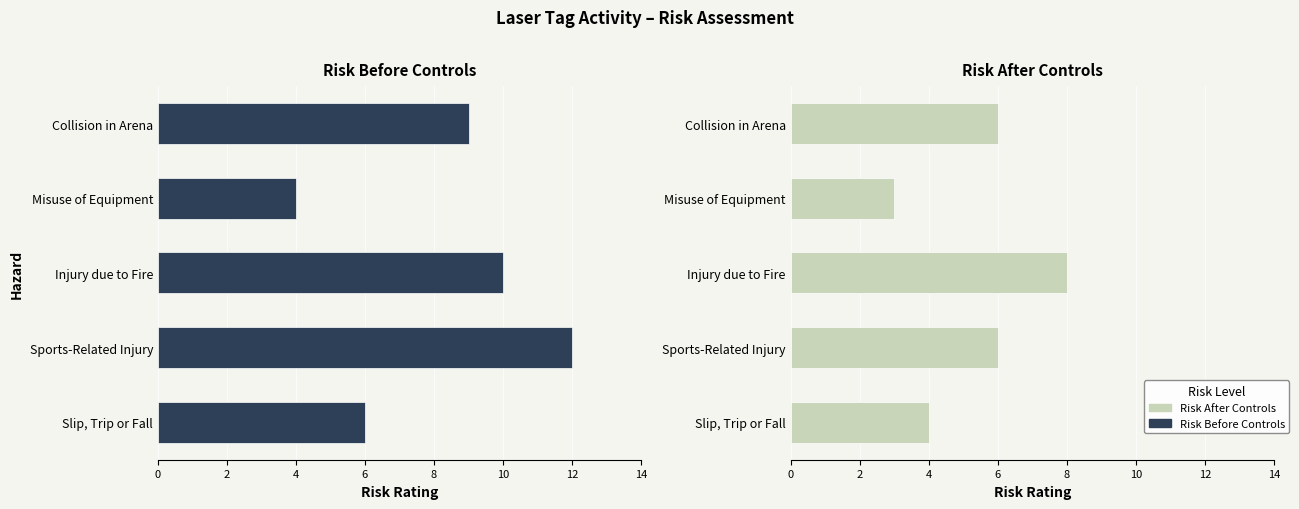

List the series in order of their overall mean, lowest first.

Risk After Controls, Risk Before Controls